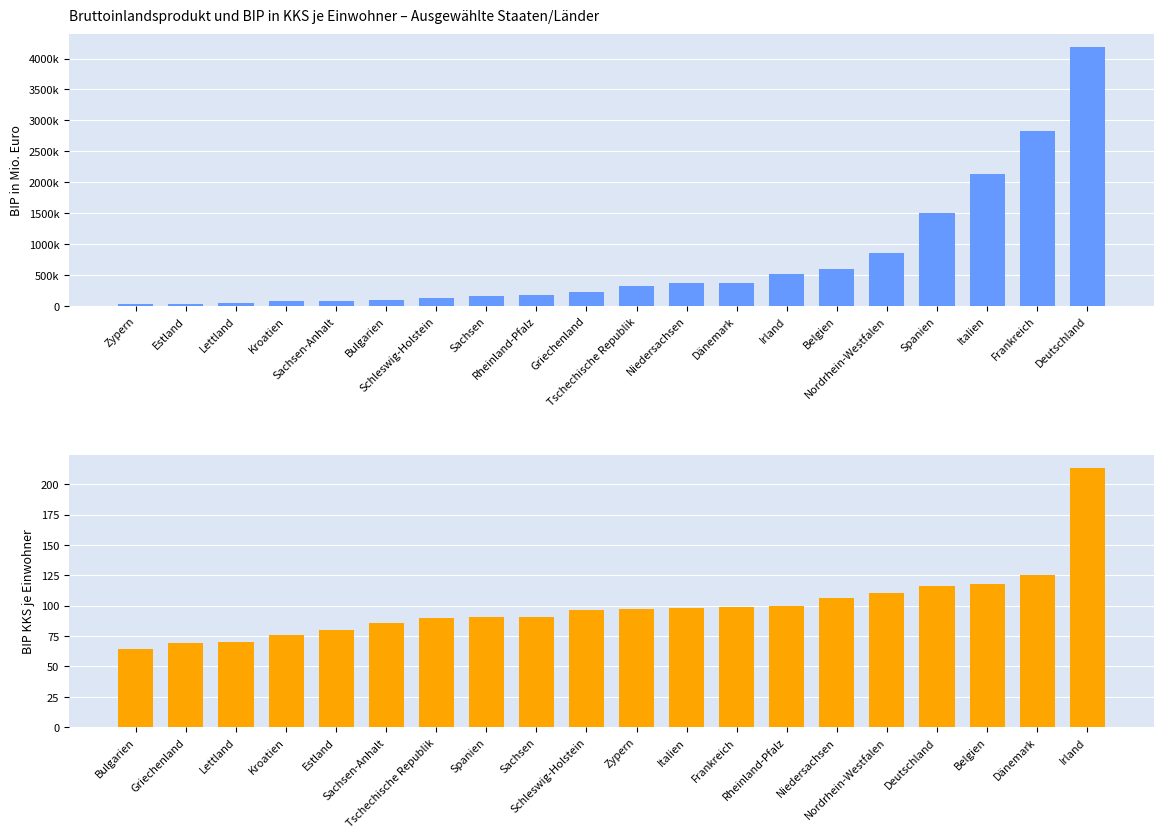

What is the label of the 15th bar from the left?

Belgien